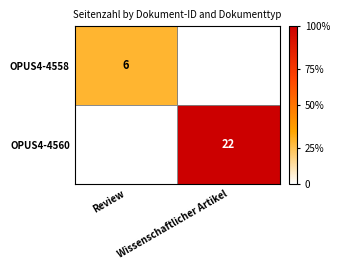

Between Review and Wissenschaftlicher Artikel, which is larger?

Wissenschaftlicher Artikel